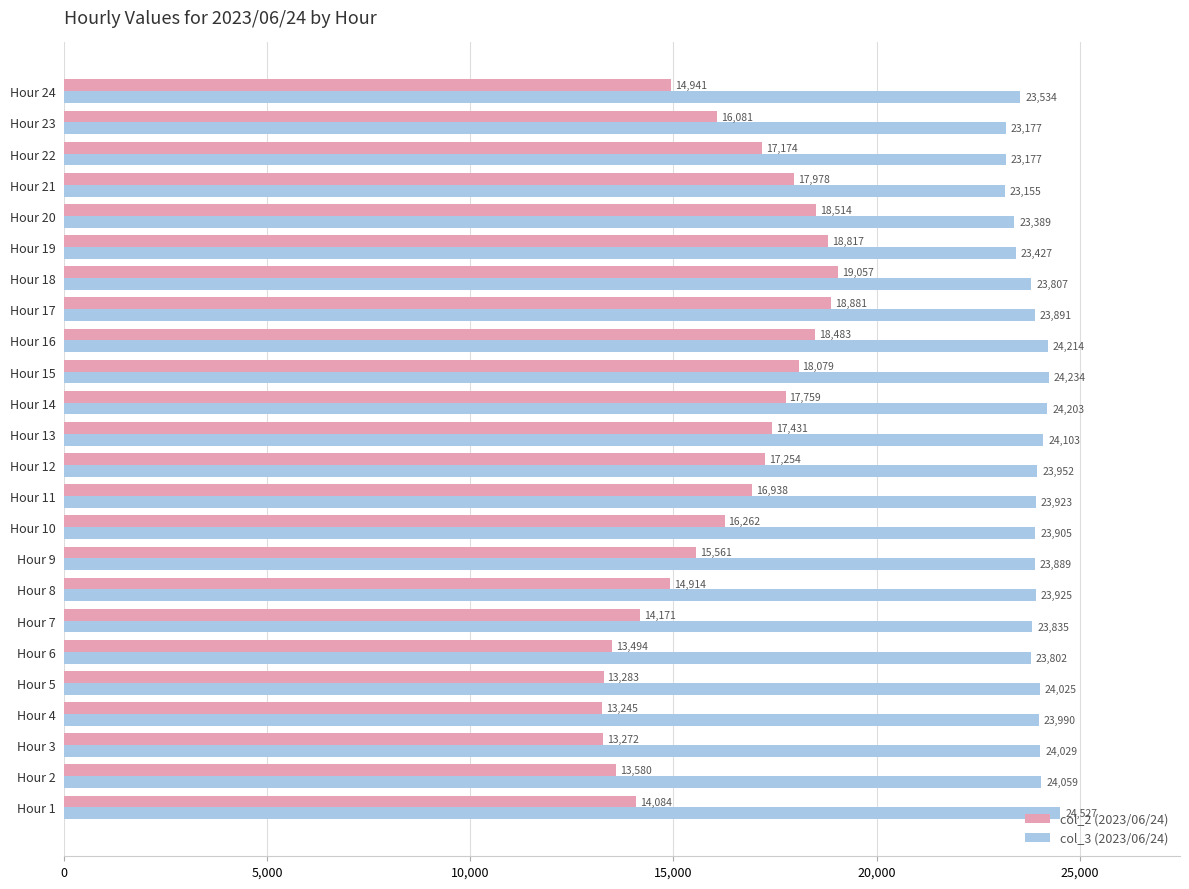

Which series has the widest spread of values?

col_2 (2023/06/24)